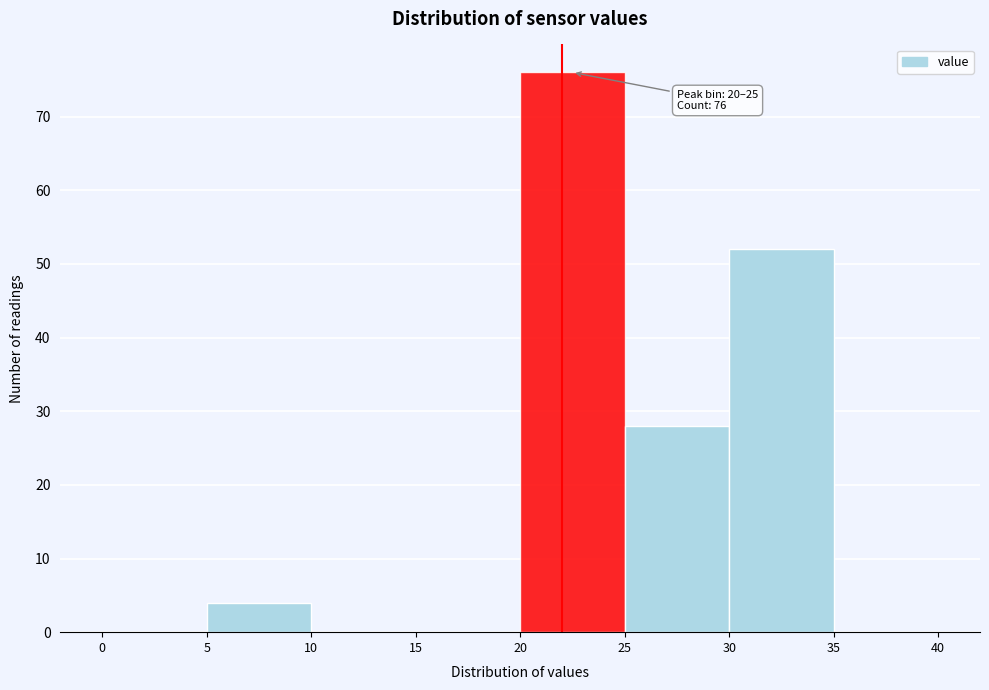

Over which range of the x-axis is the bar tallest?

20 to 25